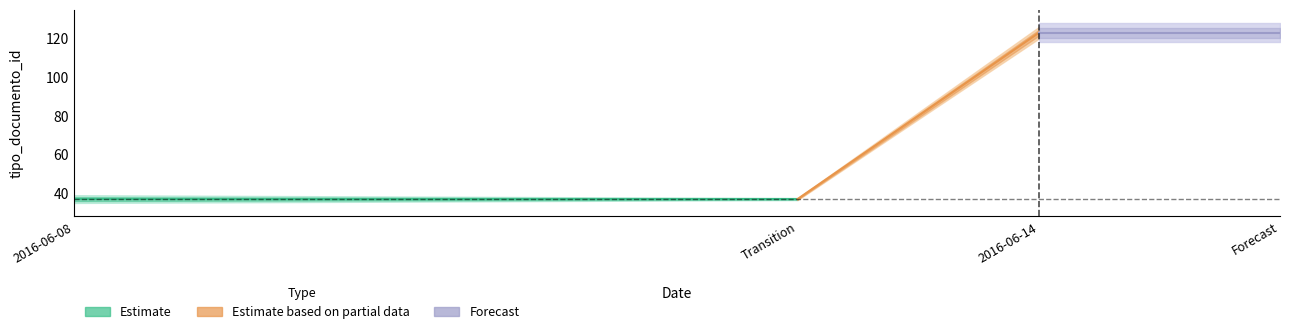

At which category does the chart reach its minimum across all series?

2016-06-08